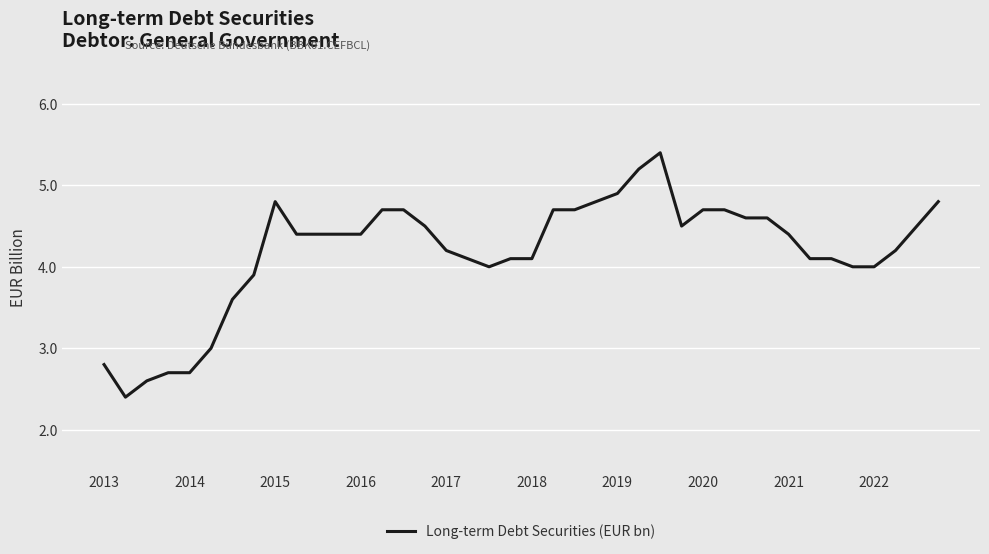

Reading left to right, transcribe all the data shown in this chart.

2.8	2.4	2.6	2.7	2.7	3.0	3.6	3.9	4.8	4.4	4.4	4.4	4.4	4.7	4.7	4.5	4.2	4.1	4.0	4.1	4.1	4.7	4.7	4.8	4.9	5.2	5.4	4.5	4.7	4.7	4.6	4.6	4.4	4.1	4.1	4.0	4.0	4.2	4.5	4.8